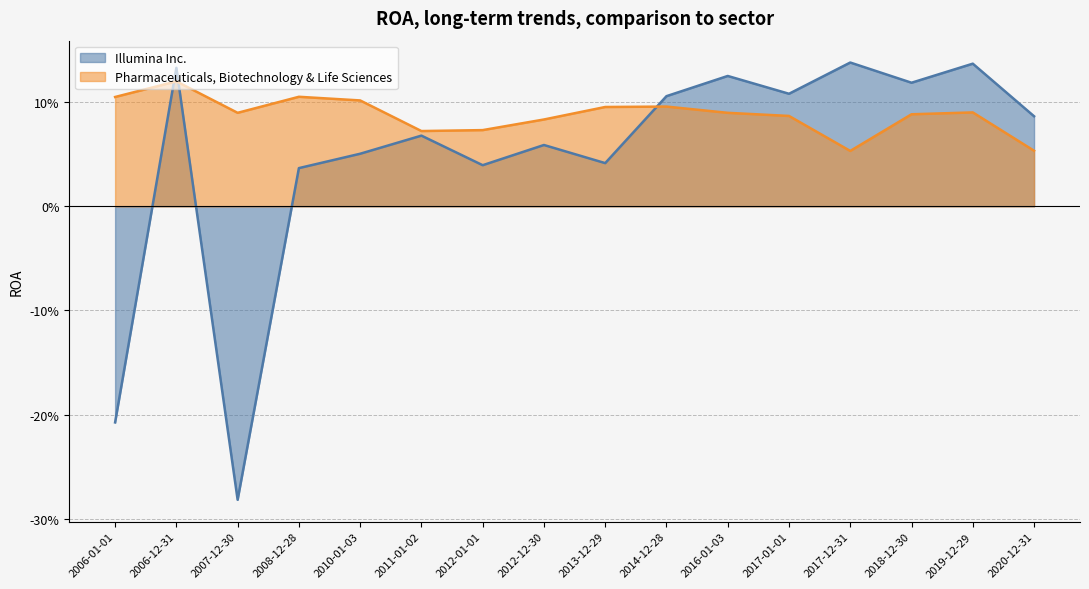

What value does the Pharmaceuticals, Biotechnology & Life Sciences series have at 2010-01-03?

0.1